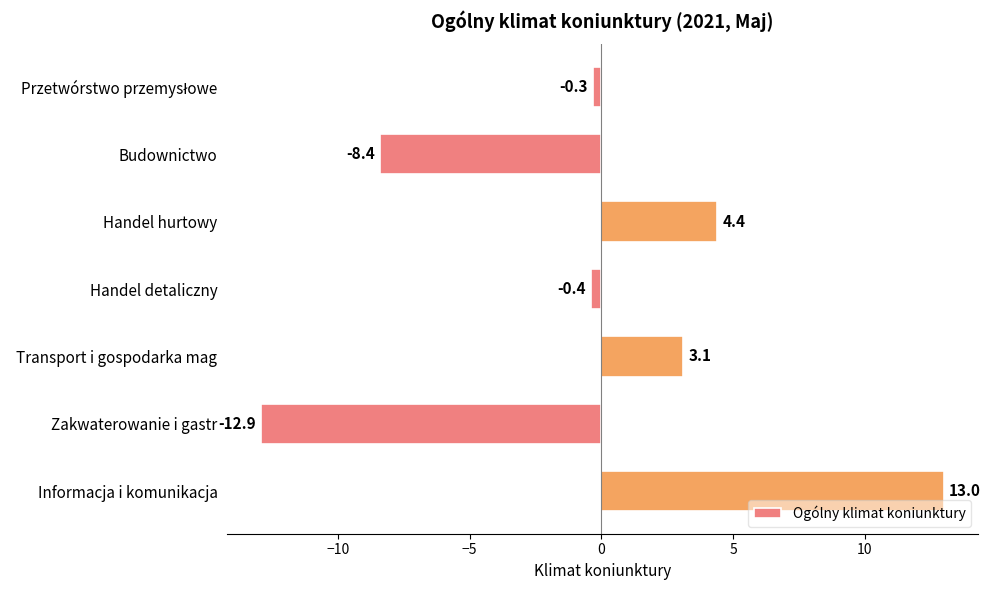

What is the change in value from Handel detaliczny to Informacja i komunikacja?

+13.4